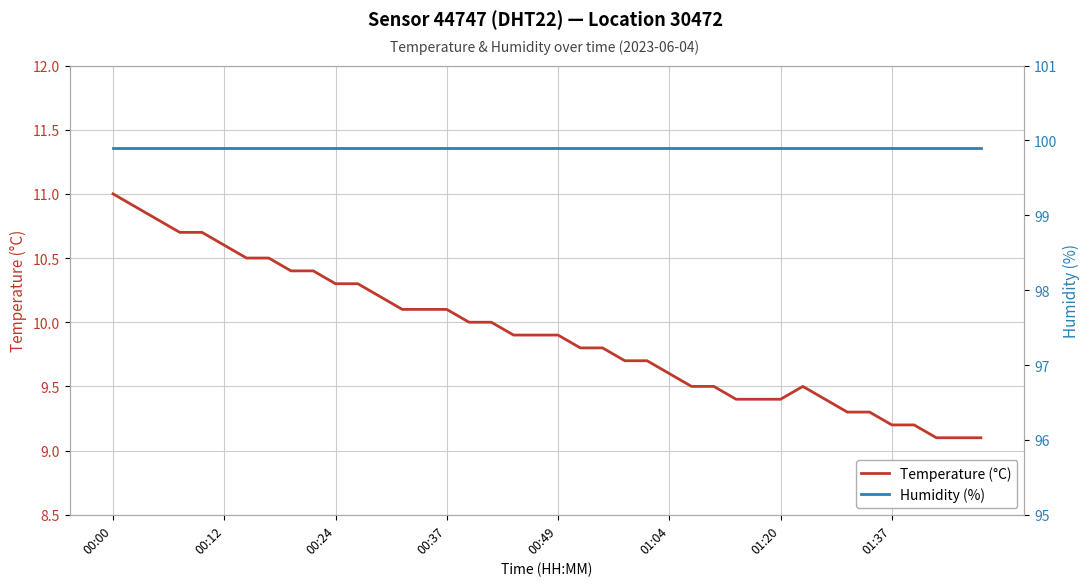

What is the sum of all Humidity (%) values?

3996.0